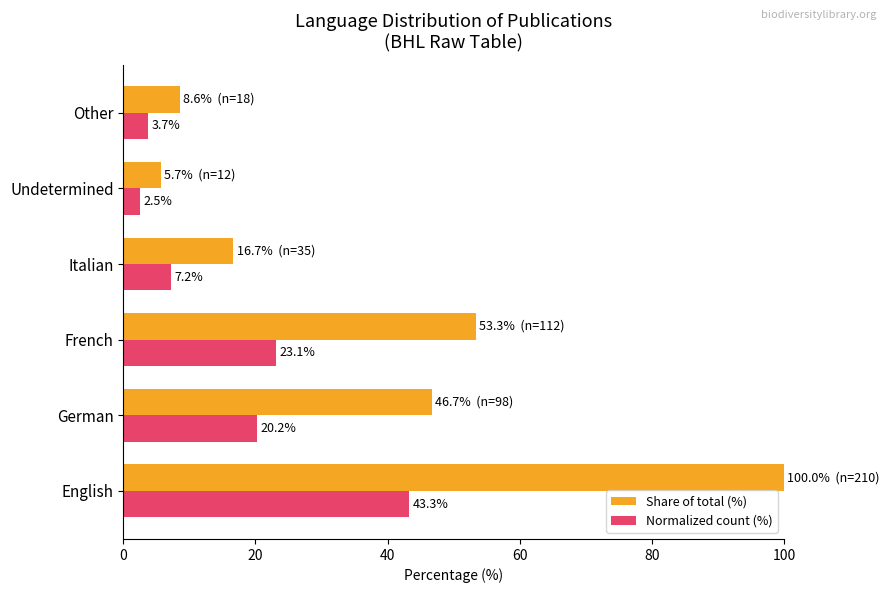

Which series has the largest total across all categories?

Share of total (%)